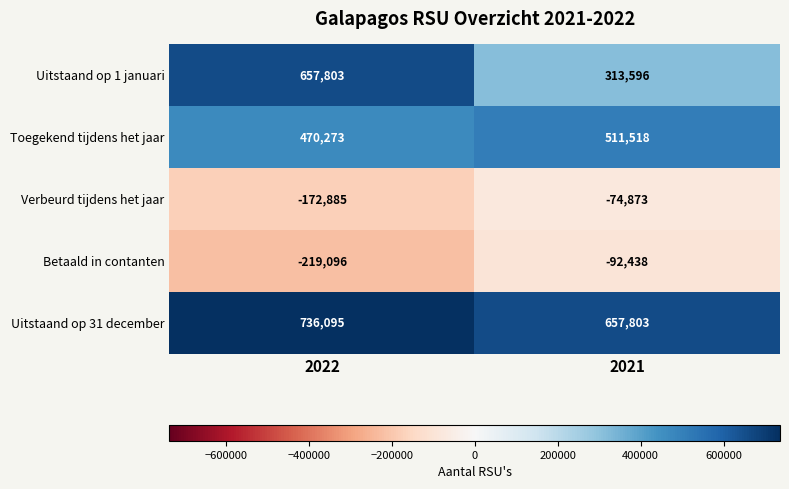

What is the difference between the highest and lowest values at 2021?

750241